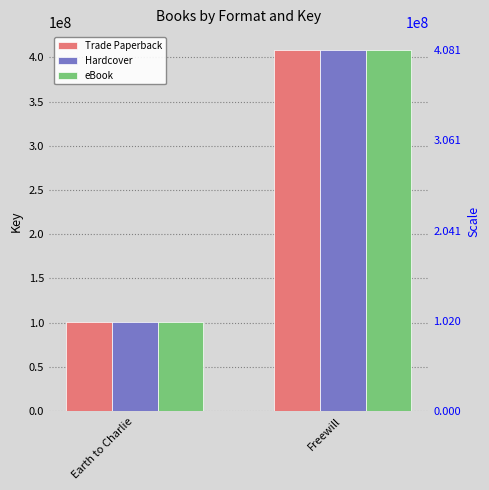

What are all the series names shown in the legend?

Trade Paperback, Hardcover, eBook